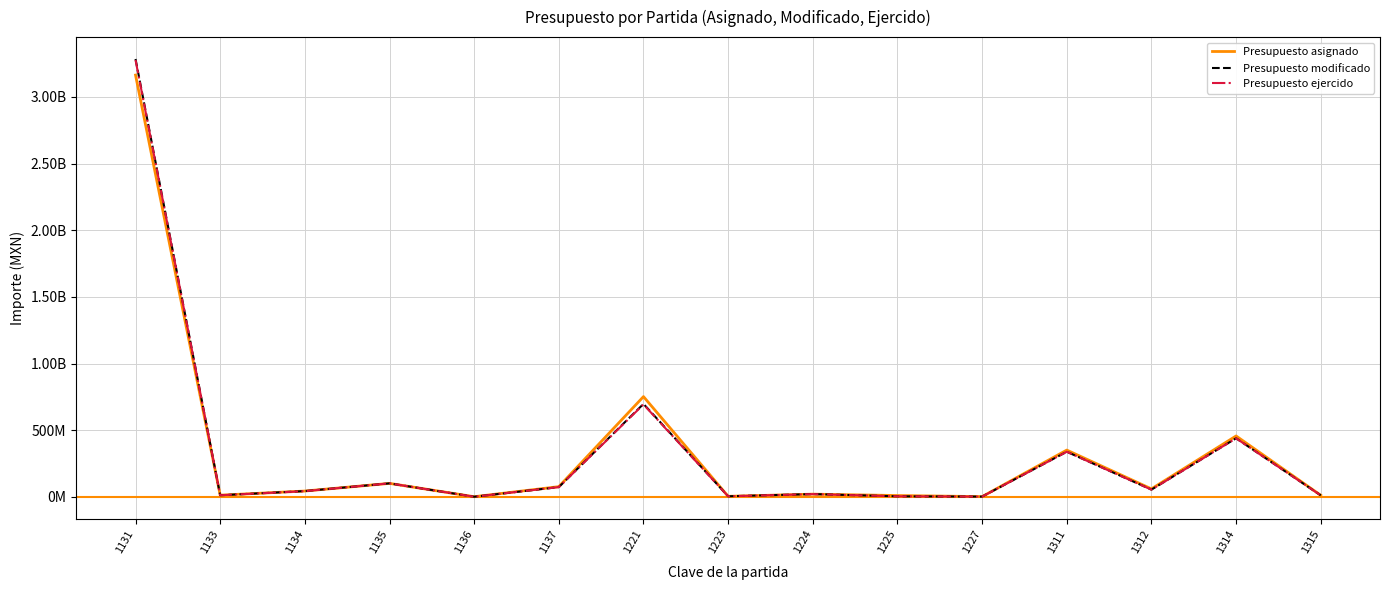

Is this an area chart (filled region under the line)?

No